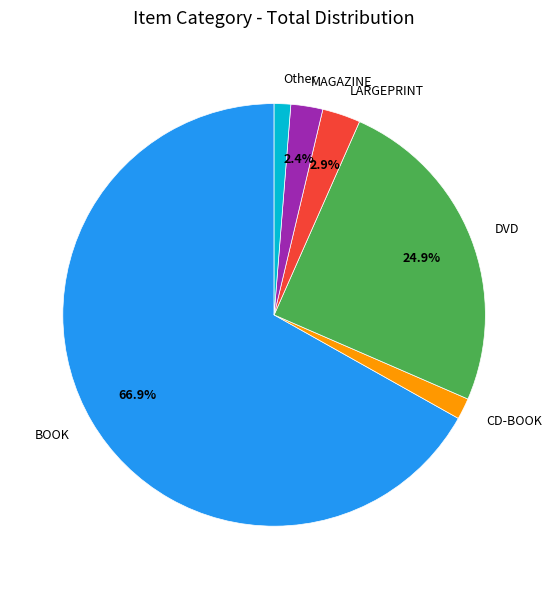

Which category has the biggest portion of the pie?

BOOK